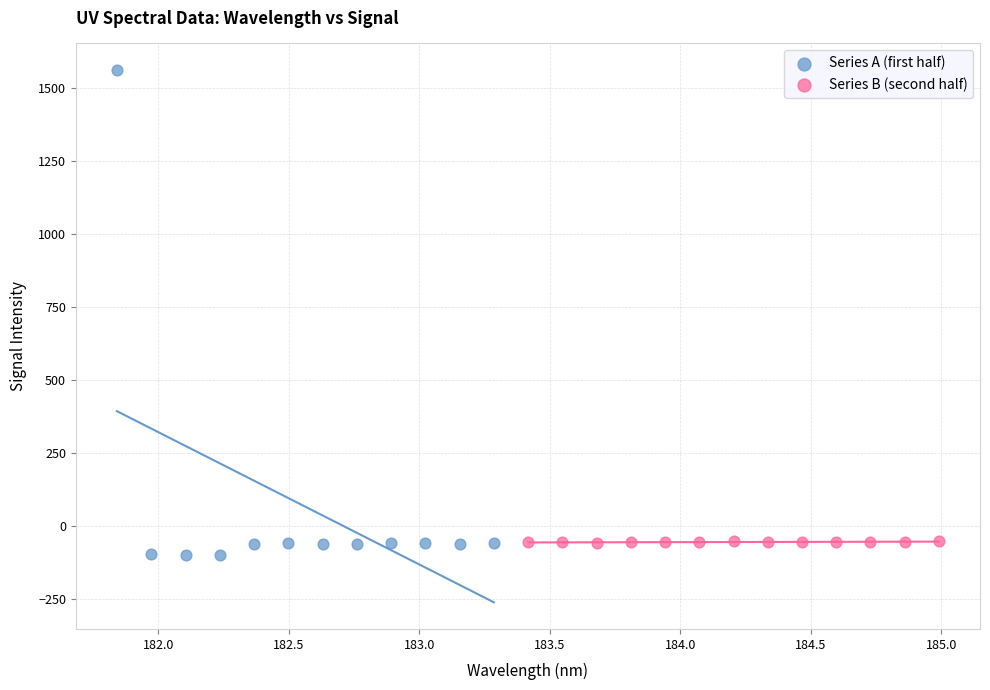

What are all the series names shown in the legend?

Series A (first half), Series B (second half)